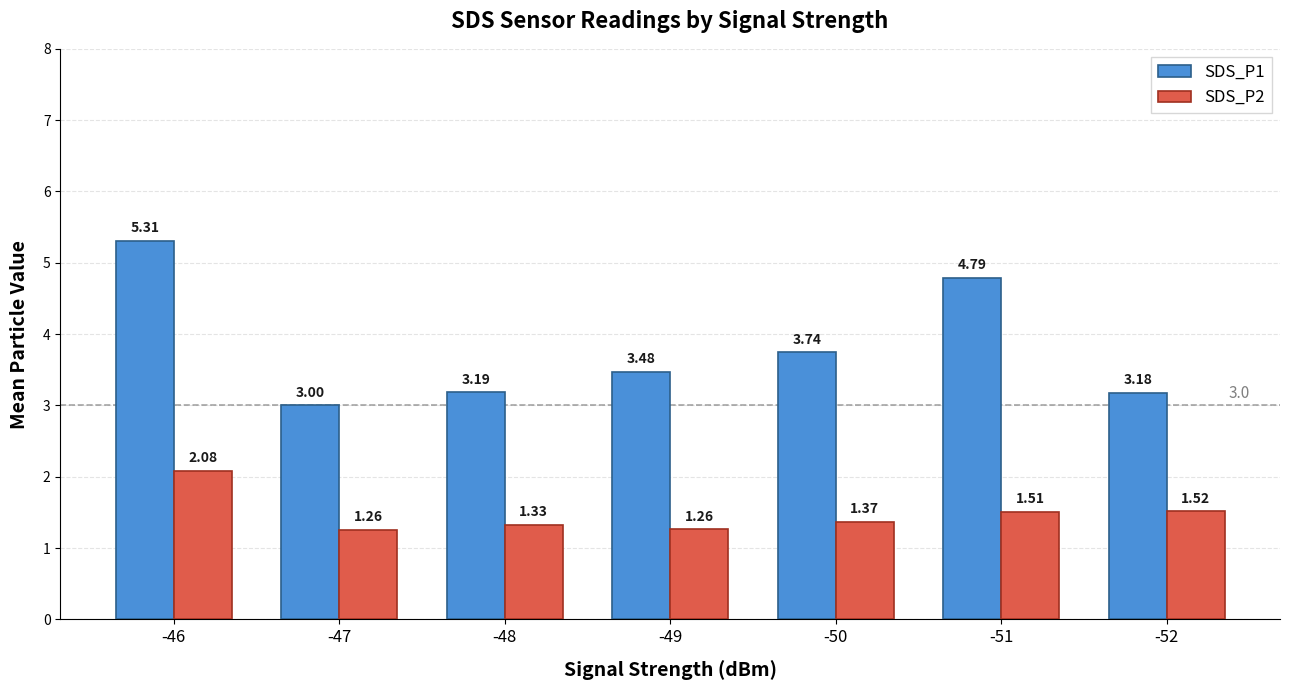

How many distinct data groups are displayed?

2